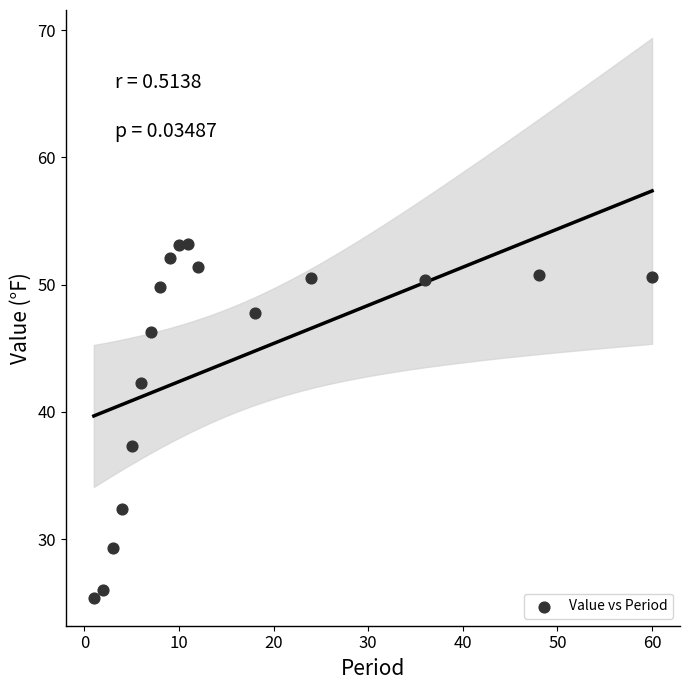

What is the range of Y values (max minus min)?

27.8